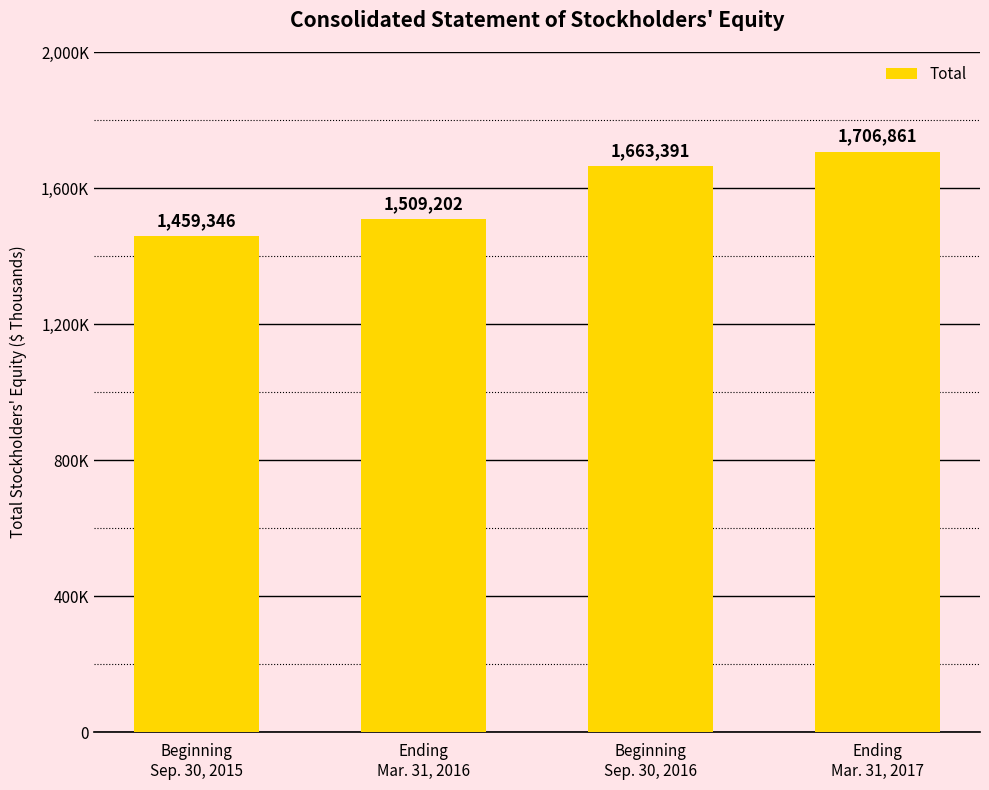

What is the label of the 2nd bar from the right?

Beginning
Sep. 30, 2016